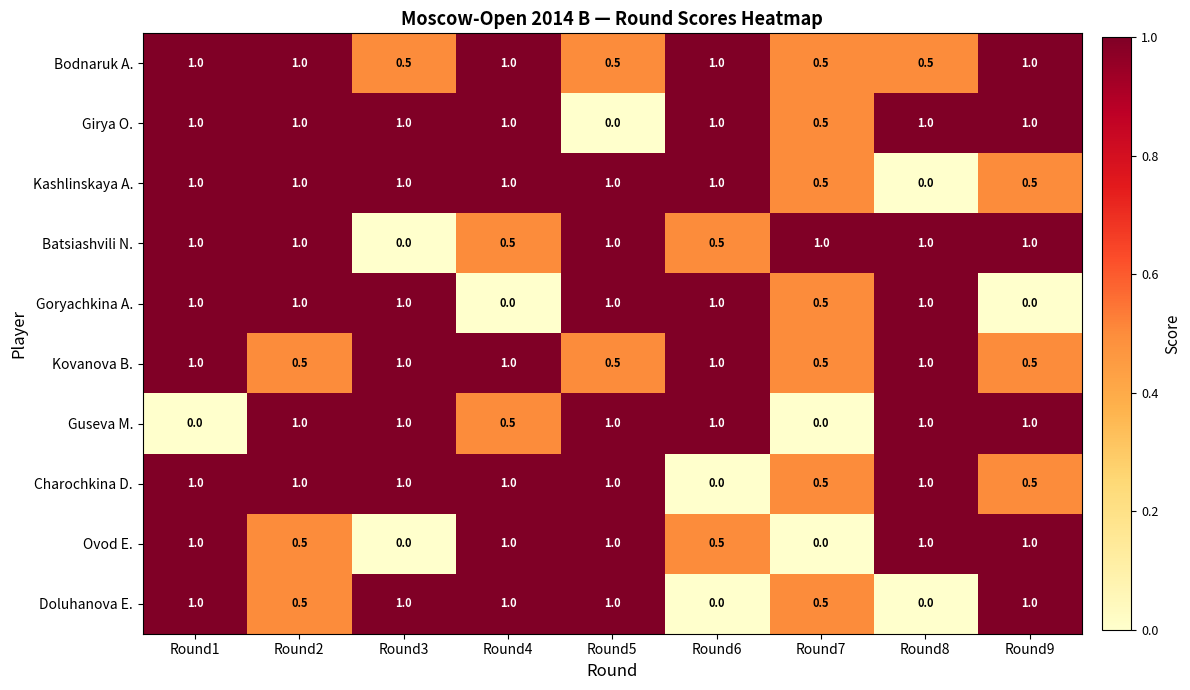

What is the spread (max minus min) of values at Round1?

1.0